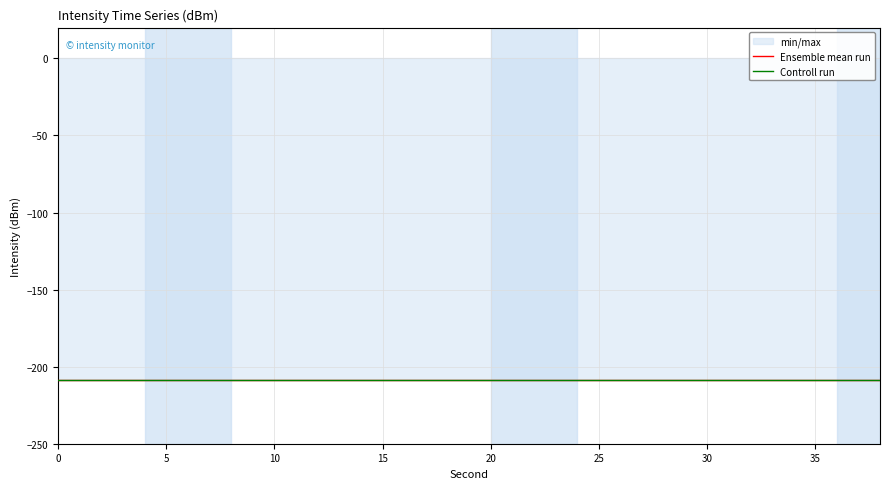

True or false: min/max and Ensemble mean run intersect in this chart.

False